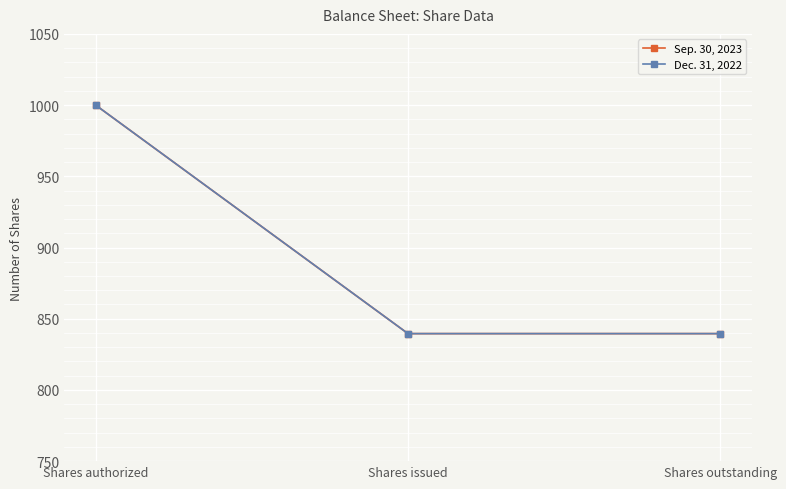

What is the average value of the Dec. 31, 2022 series?

893.0